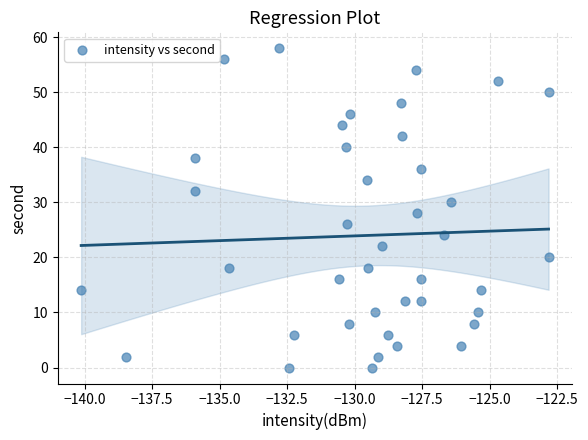

What is the range of Y values (max minus min)?

58